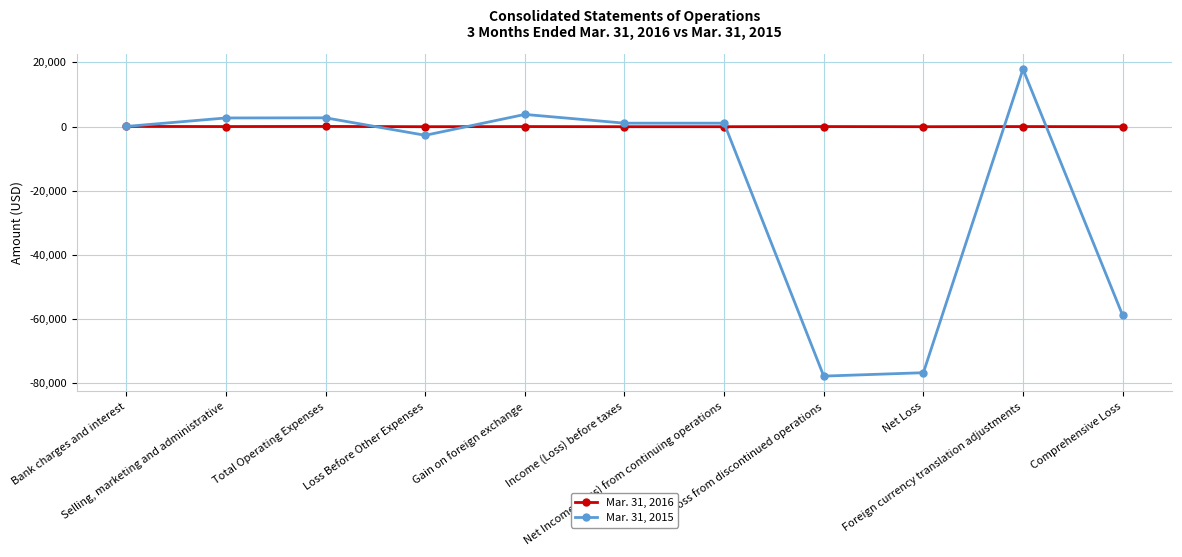

True or false: Mar. 31, 2015 has a value of -77797 at Loss from discontinued operations.

True